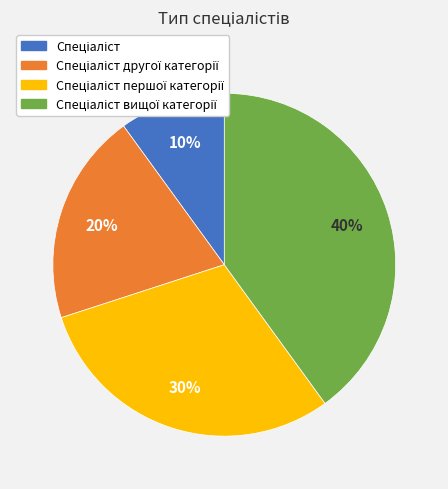

To the nearest percent, what is the difference between the largest and smallest slice percentages?

30%